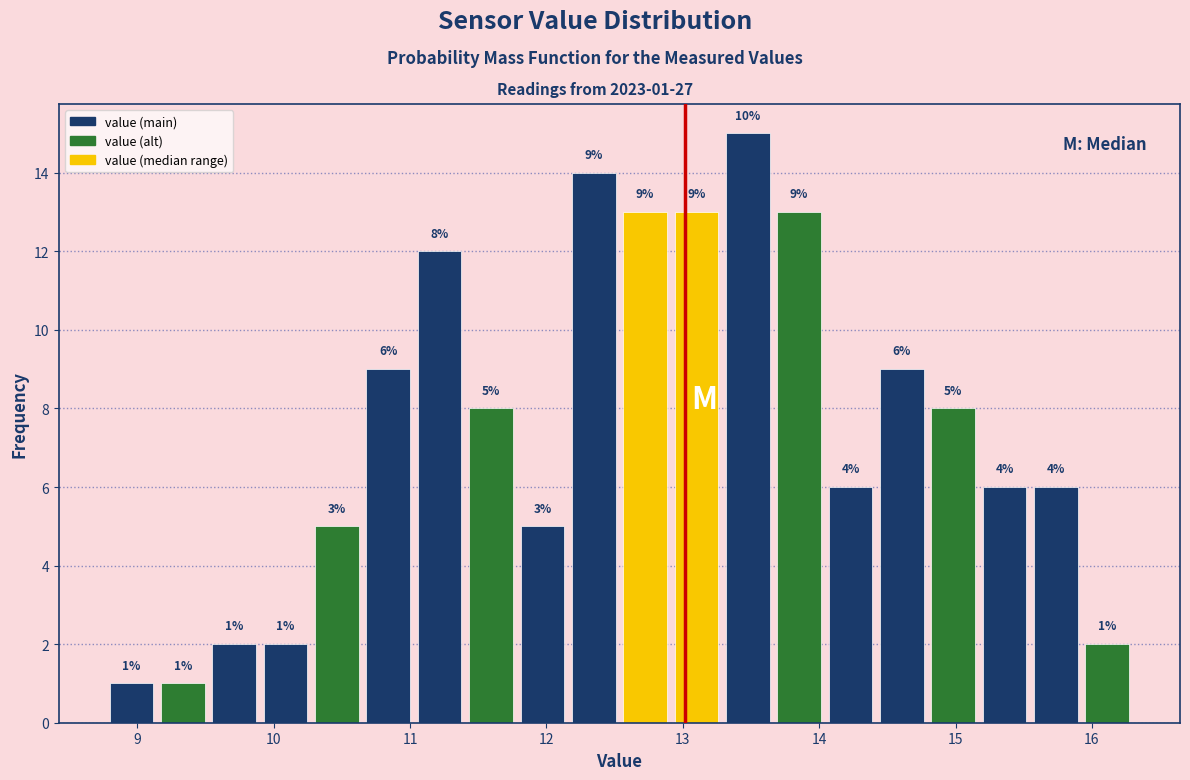

Around what value on the x-axis is the tallest bar? Give the approximate position of its centre, as read against the axis.

13.5